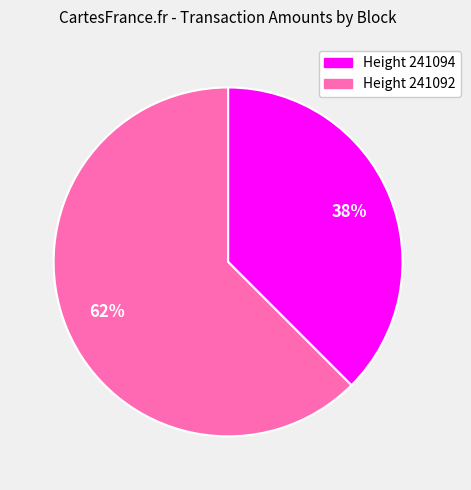

Rank the categories by value from highest to lowest.

Height 241092, Height 241094